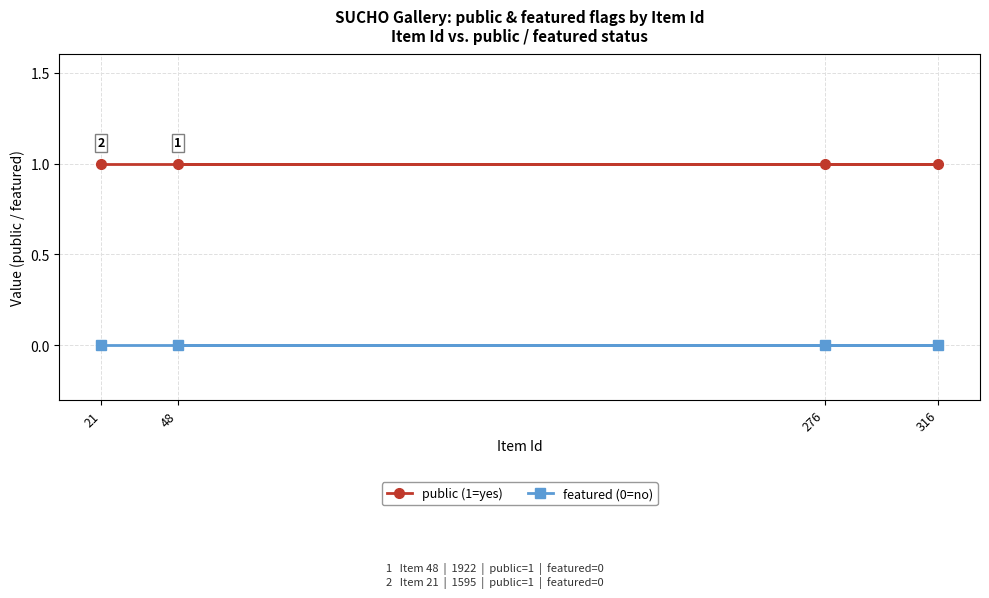

Does the chart display data point markers on the line(s)?

Yes